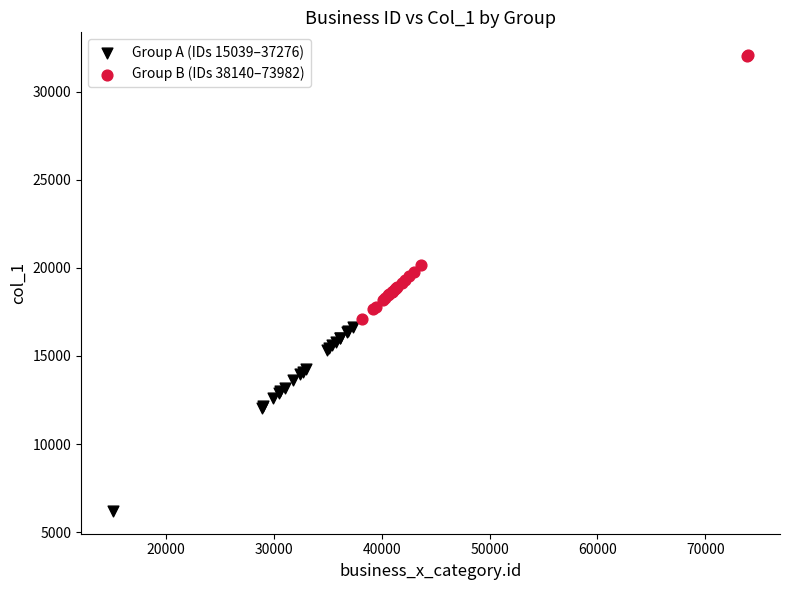

Which series contains the lowest Y value?

Group A (IDs 15039–37276)